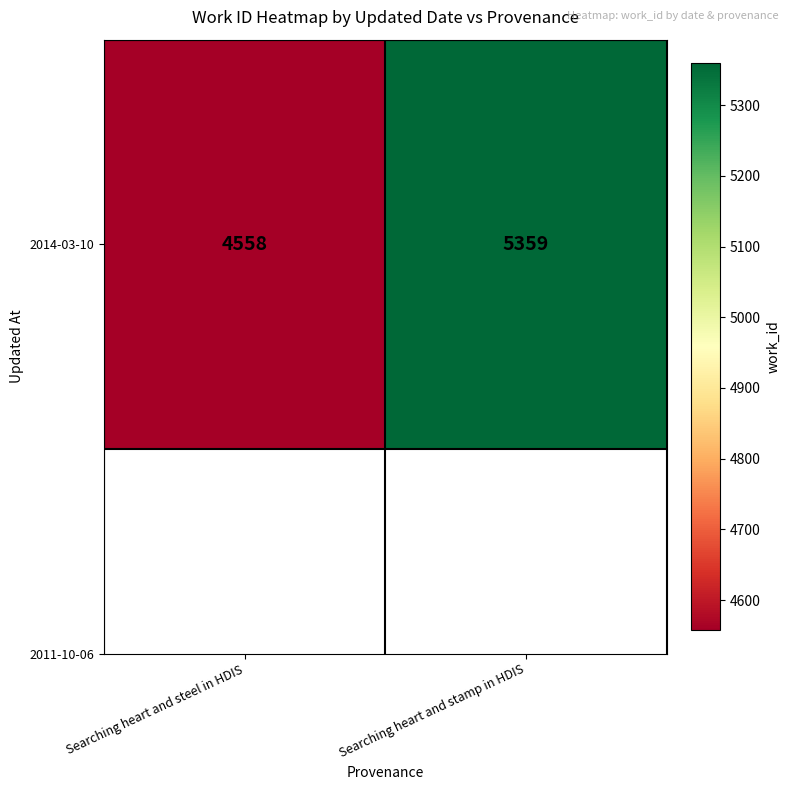

What is the difference between the maximum and minimum values?

801